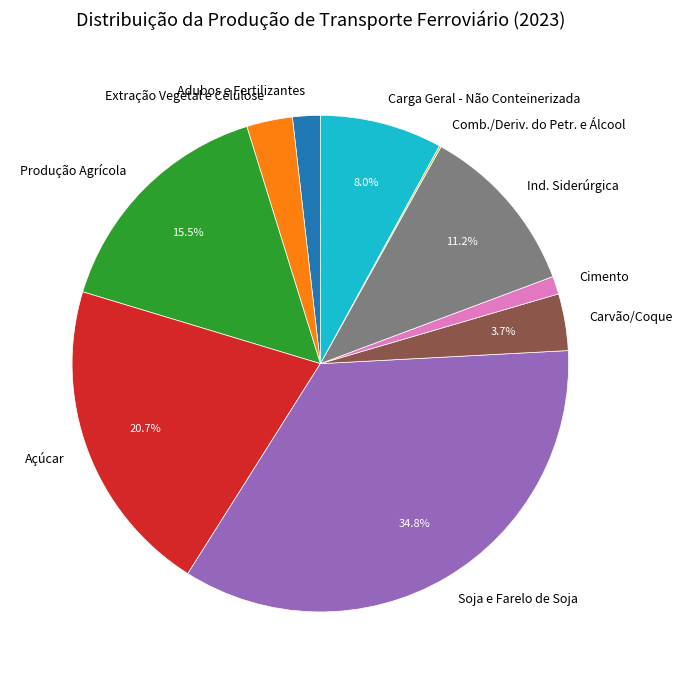

Do Carvão/Coque and Açúcar together represent more than half of the pie?

No